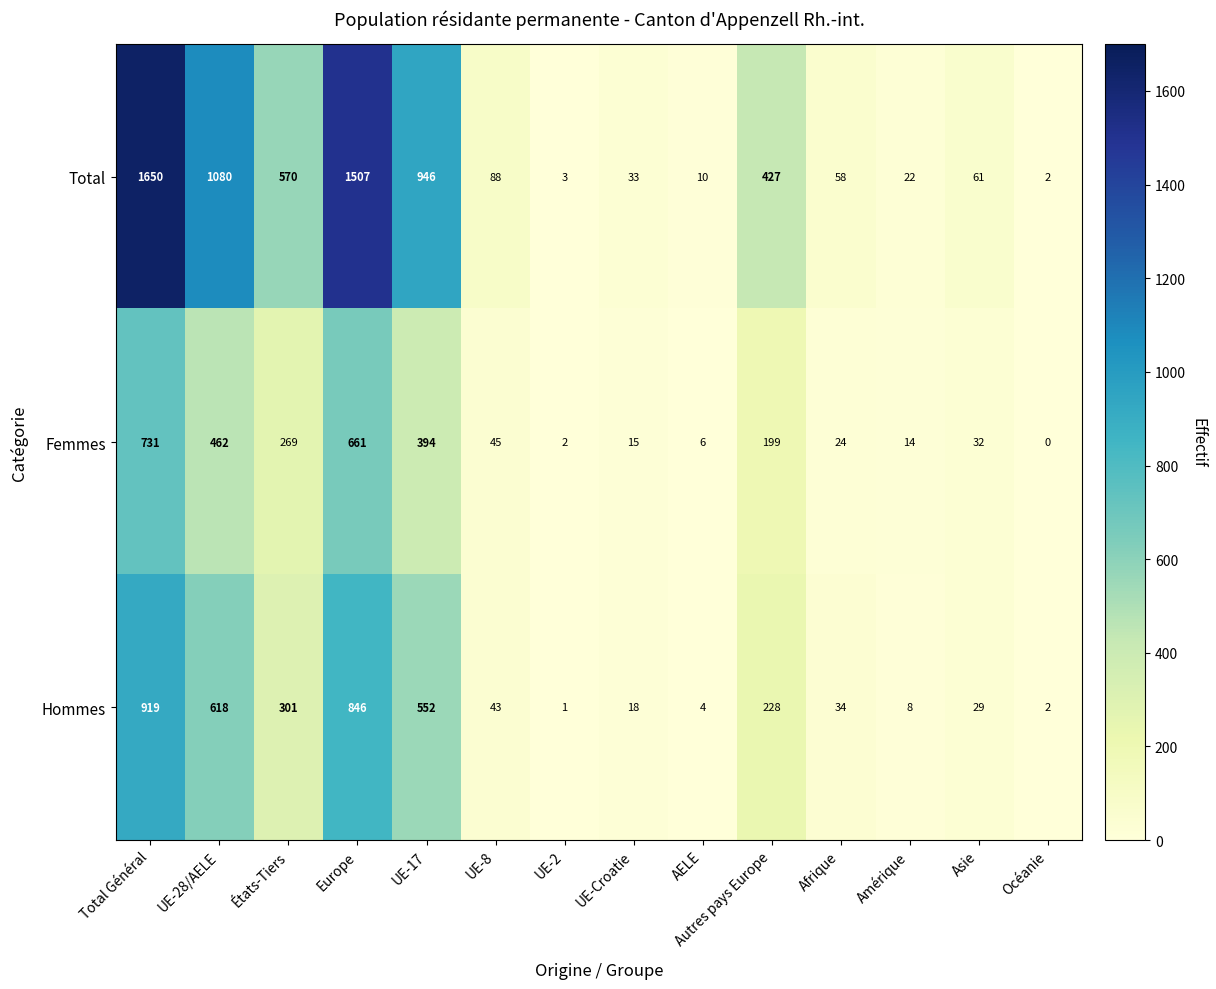

What is the difference between the Hommes values at Total Général and UE-Croatie?

901